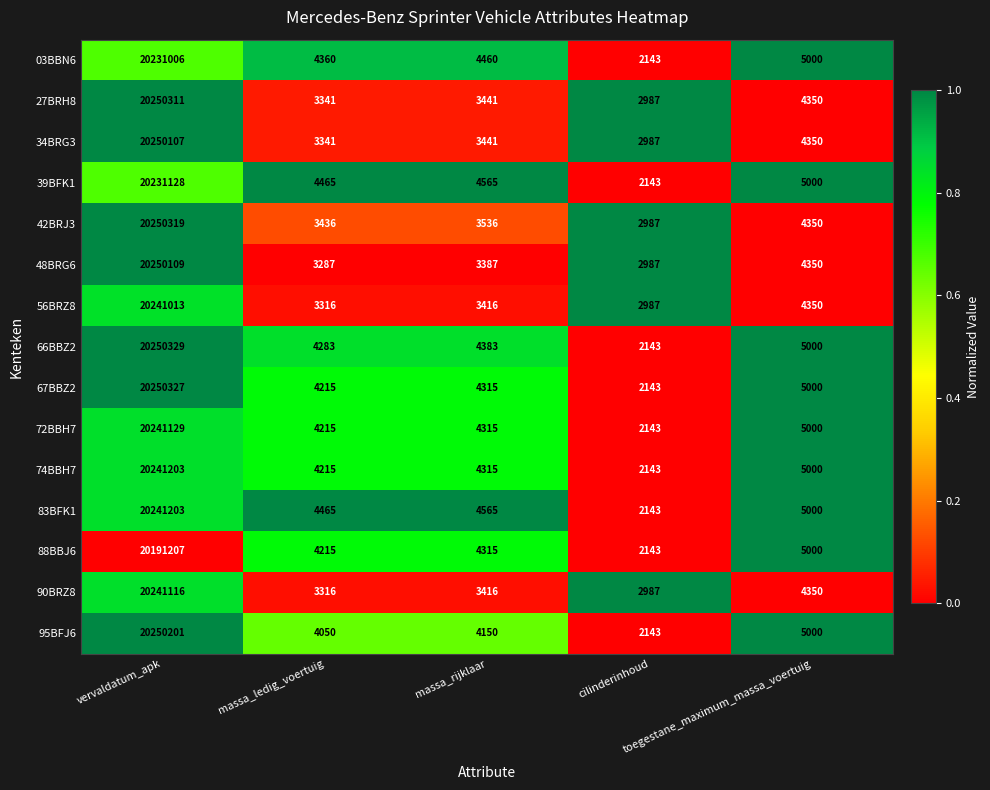

Which series has the largest total across all categories?

66BBZ2